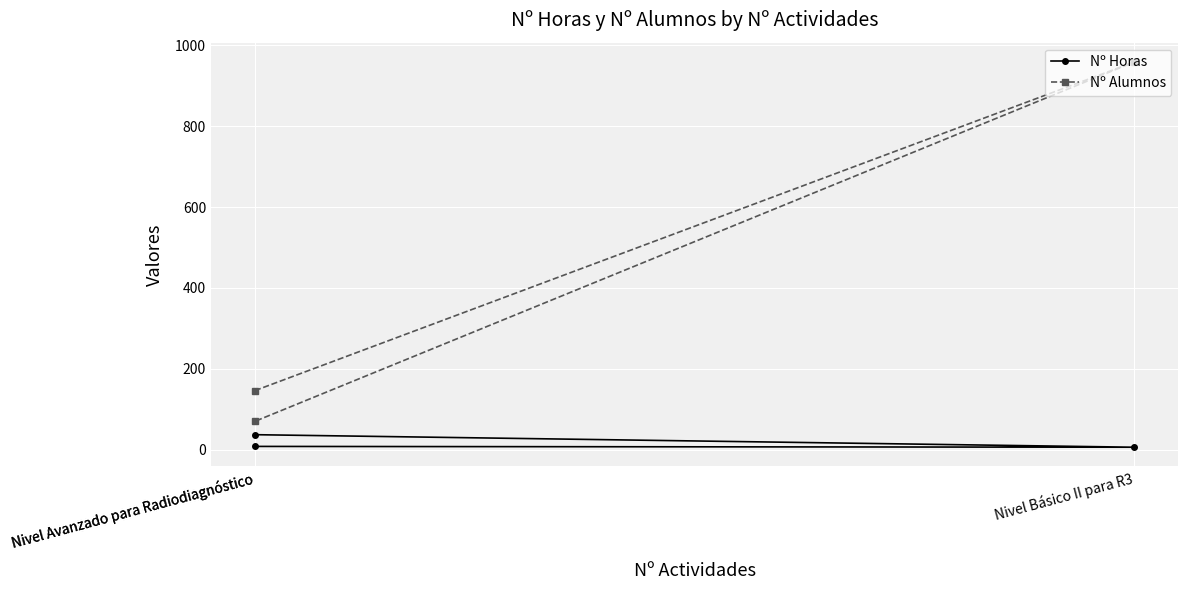

The Nº Alumnos series shows 146 at Nivel Avanzado para Radiodiagnóstico. True or false?

True